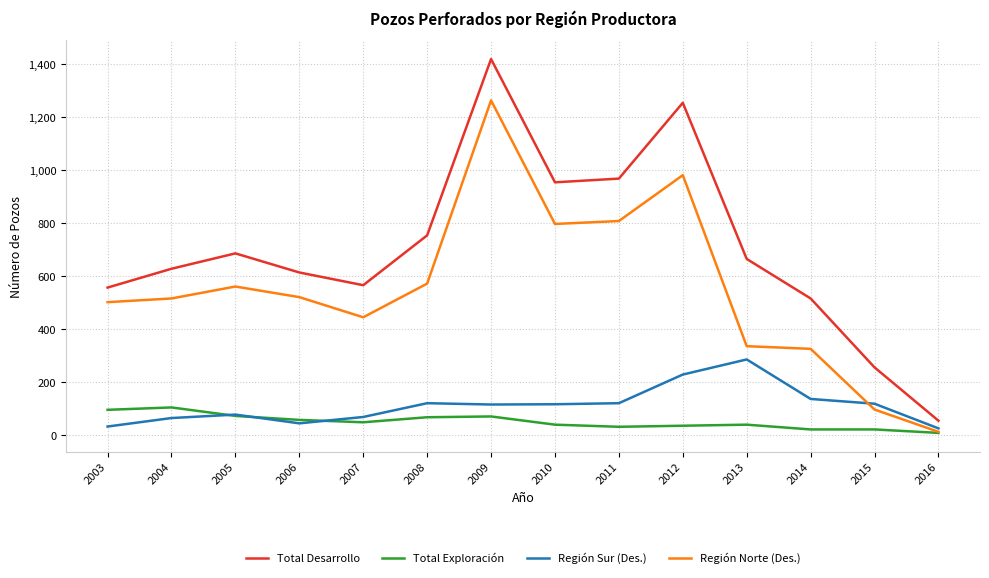

Count the number of categories in the chart.

14